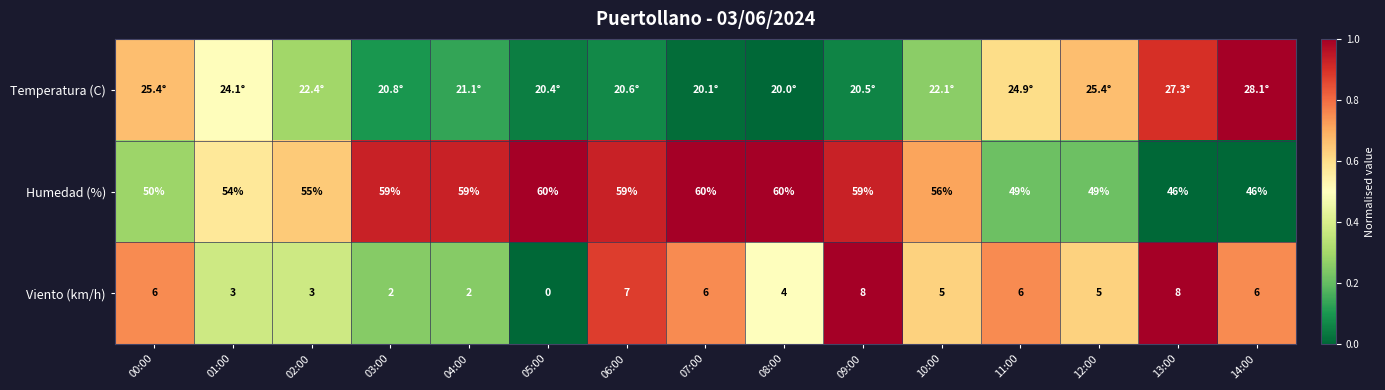

What is the difference between the maximum and minimum values in the Viento (km/h) series?

1.0